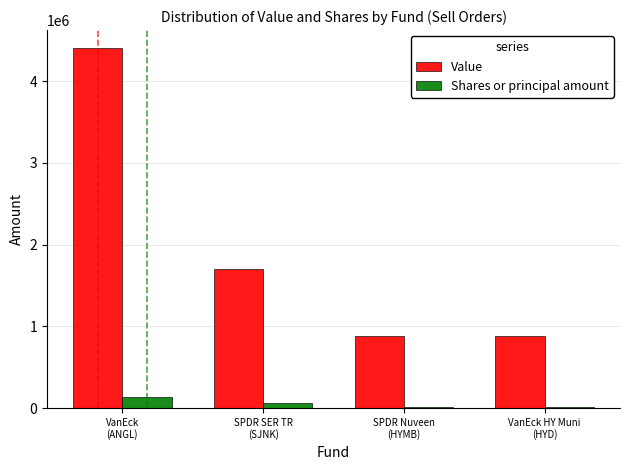

What is the difference between the maximum and minimum values in the Shares or principal amount series?

123778